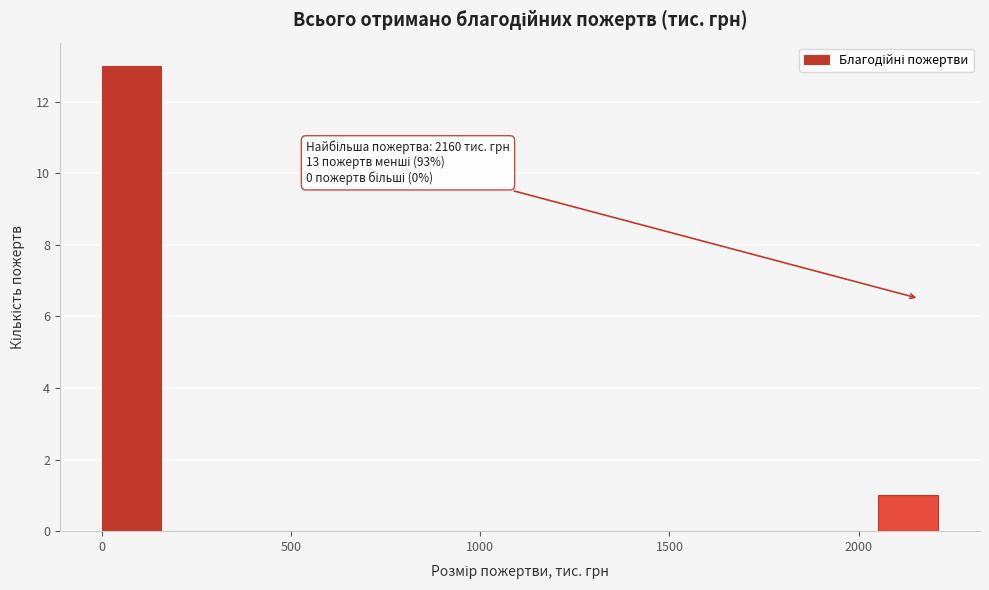

Around what value on the x-axis is the tallest bar? Give the approximate position of its centre, as read against the axis.

100